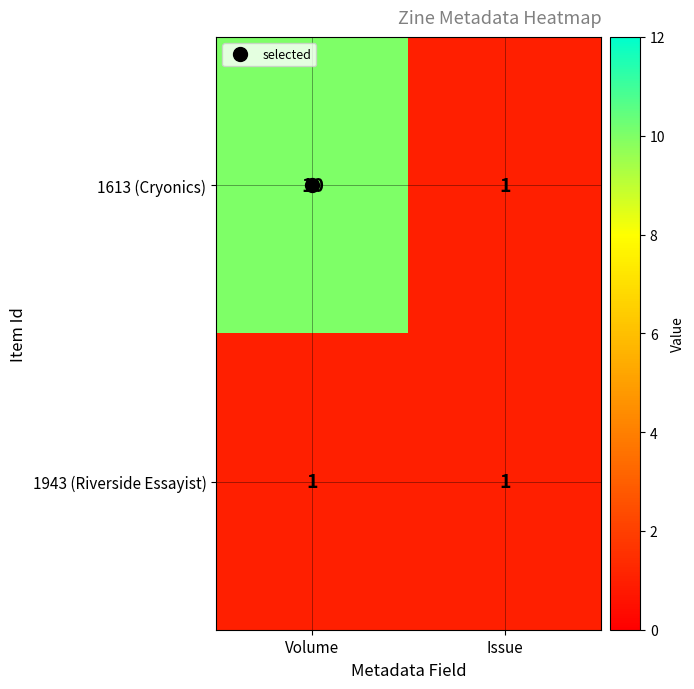

List the series in order of their overall mean, highest first.

1613 (Cryonics), 1943 (Riverside Essayist)